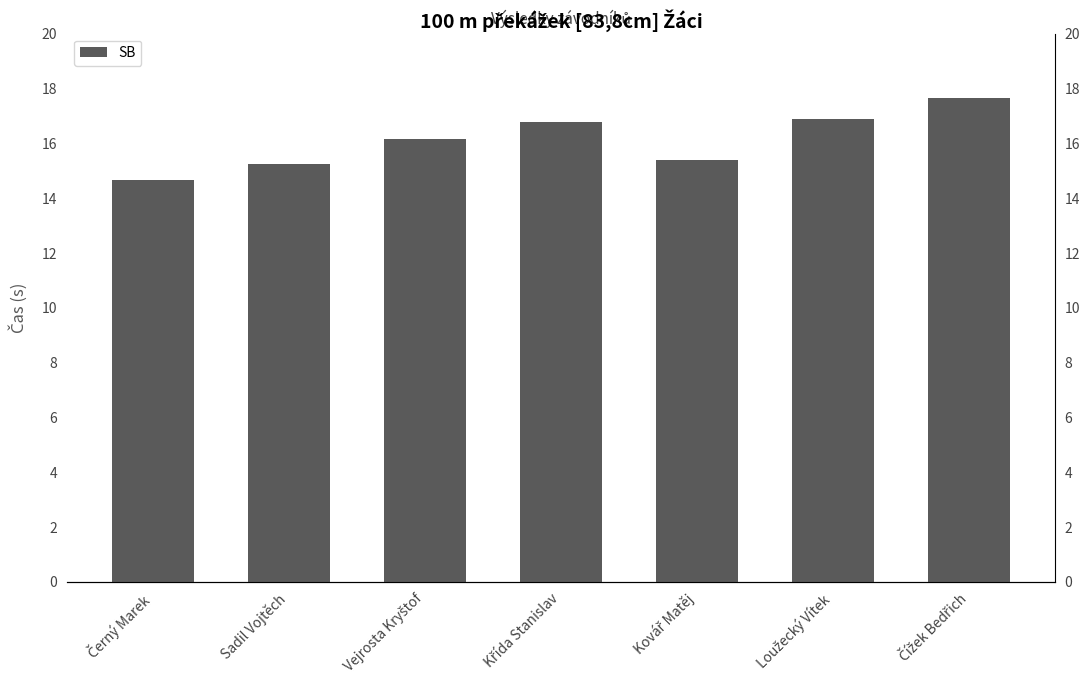

Reading left to right, what are all the values shown in this chart?

Černý Marek=14.7	Sadil Vojtěch=15.2	Vejrosta Kryštof=16.2	Křída Stanislav=16.8	Kovář Matěj=15.4	Loužecký Vítek=16.9	Čížek Bedřich=17.7